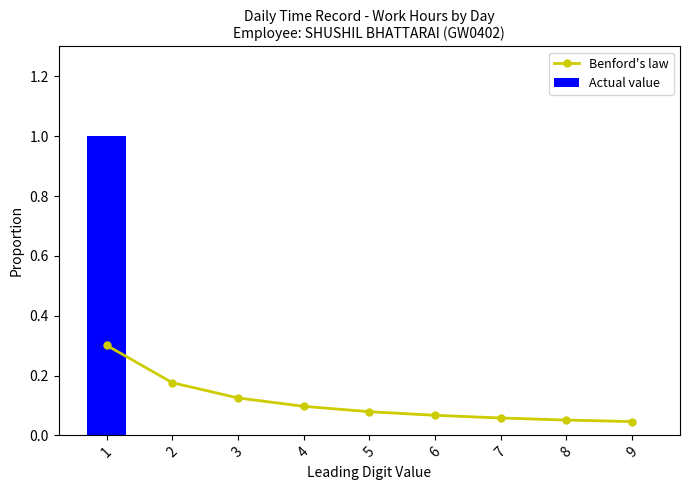

Does the chart contain any negative values?

No